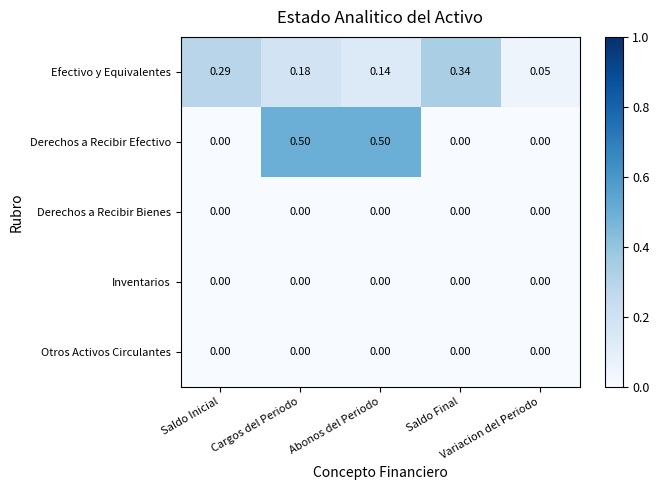

Which series has the largest range (max minus min)?

Derechos a Recibir Efectivo